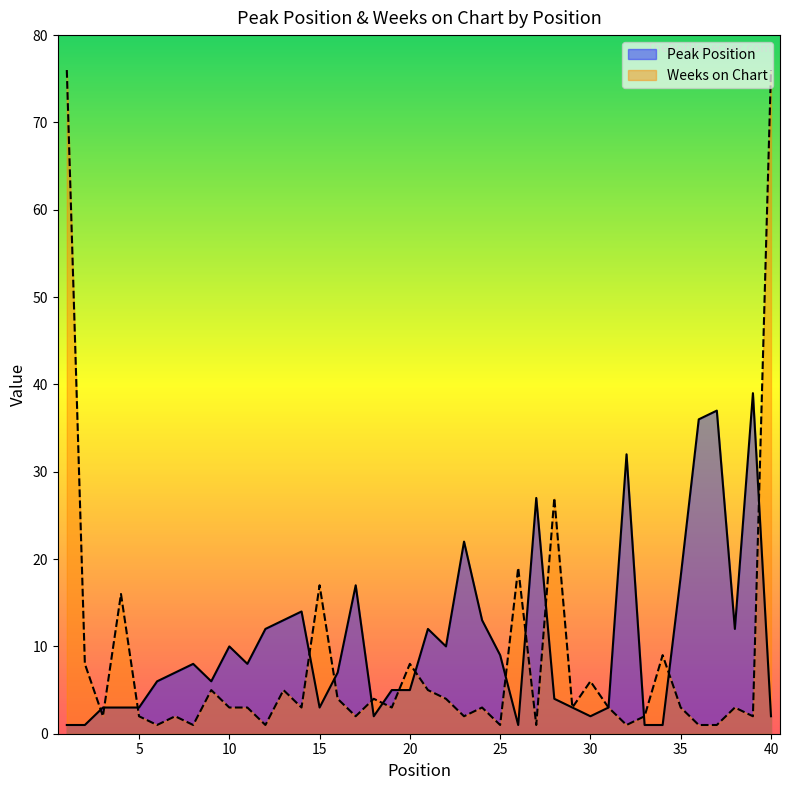

How many distinct data groups are displayed?

2